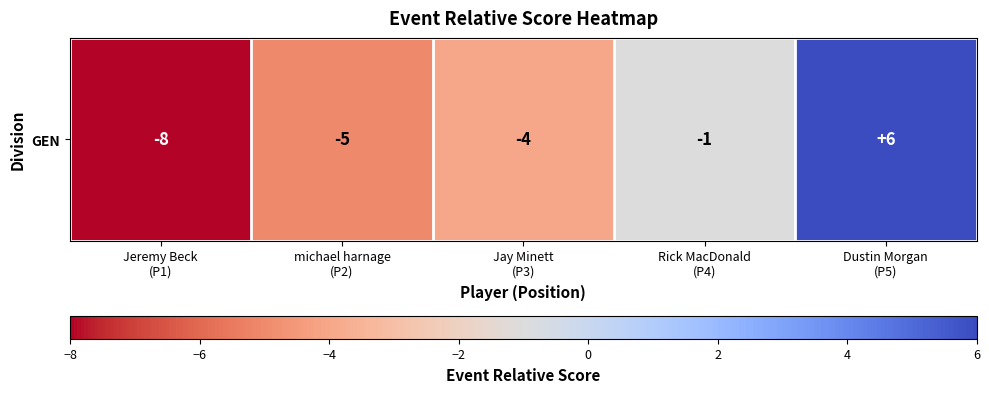

What is the sum of all values?

-12